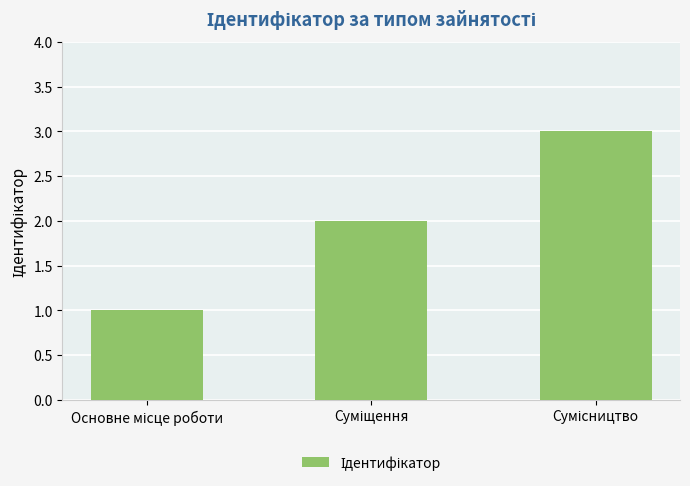

What is the sum of all values?

6